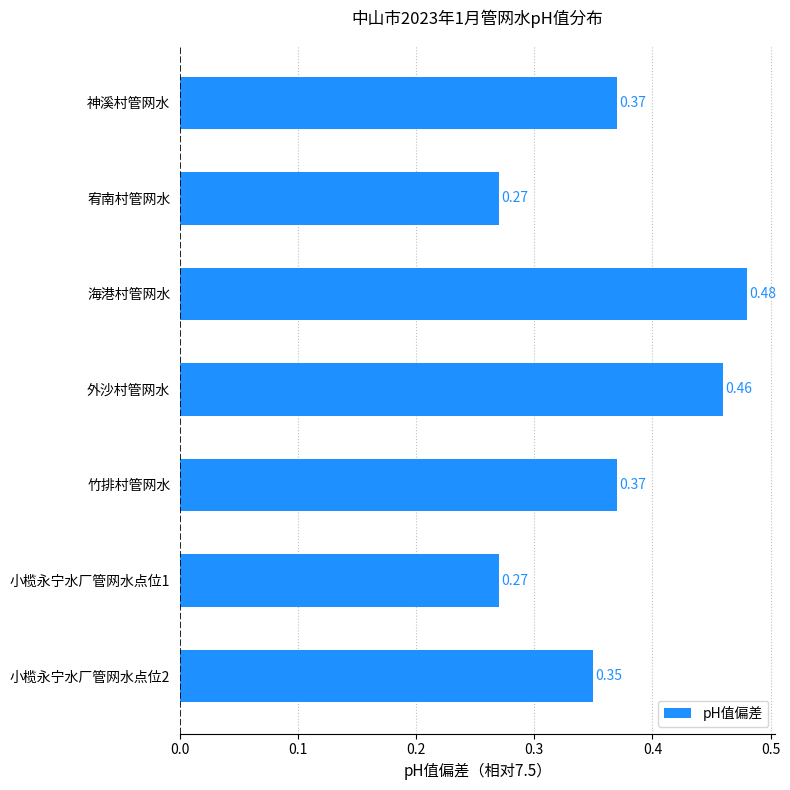

Between 小榄永宁水厂管网水点位2 and 海港村管网水, which is larger?

海港村管网水